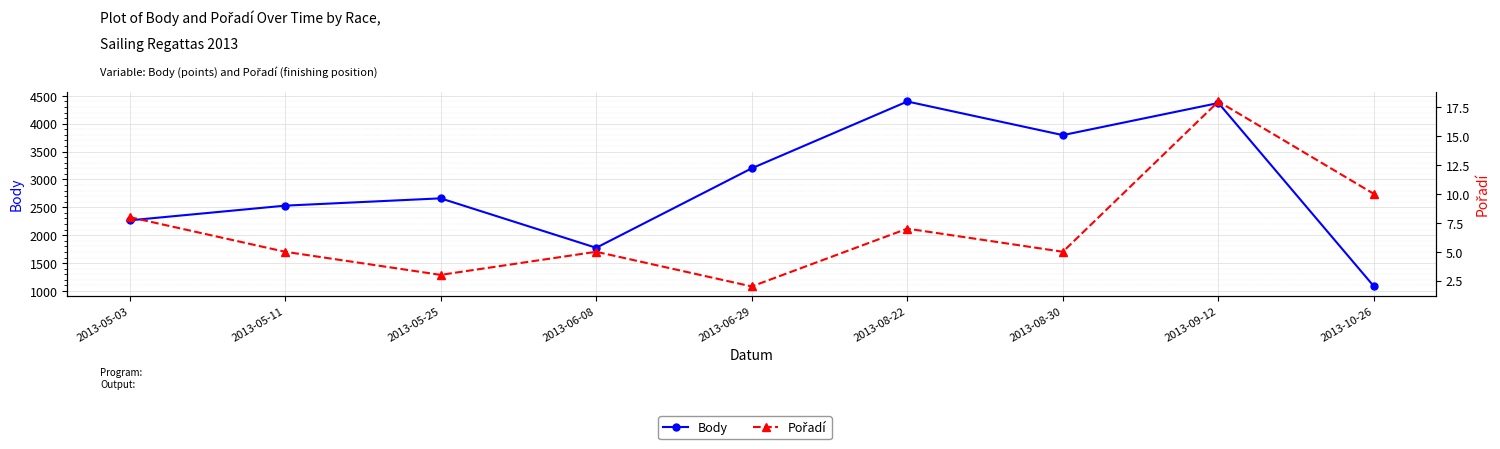

What is the total value across all series at 2013-08-22?

4405